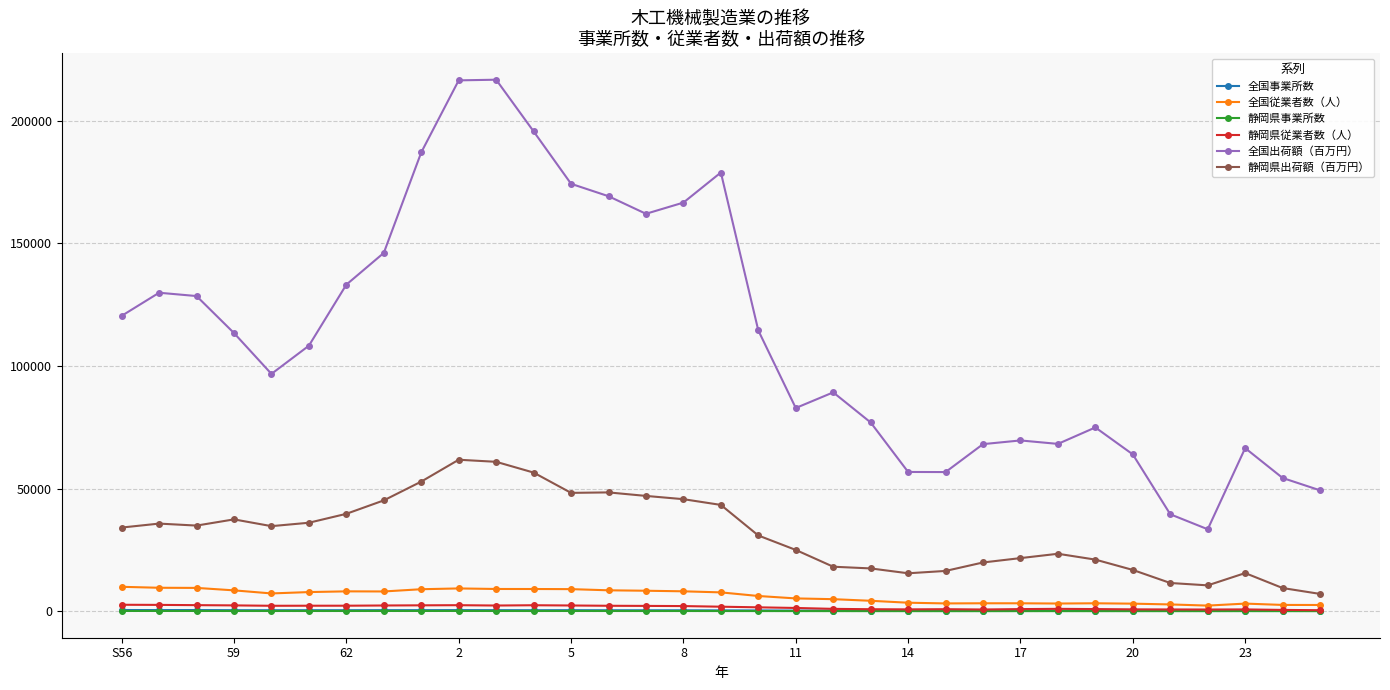

What are all the series names shown in the legend?

全国事業所数, 全国従業者数（人）, 静岡県事業所数, 静岡県従業者数（人）, 全国出荷額（百万円）, 静岡県出荷額（百万円）